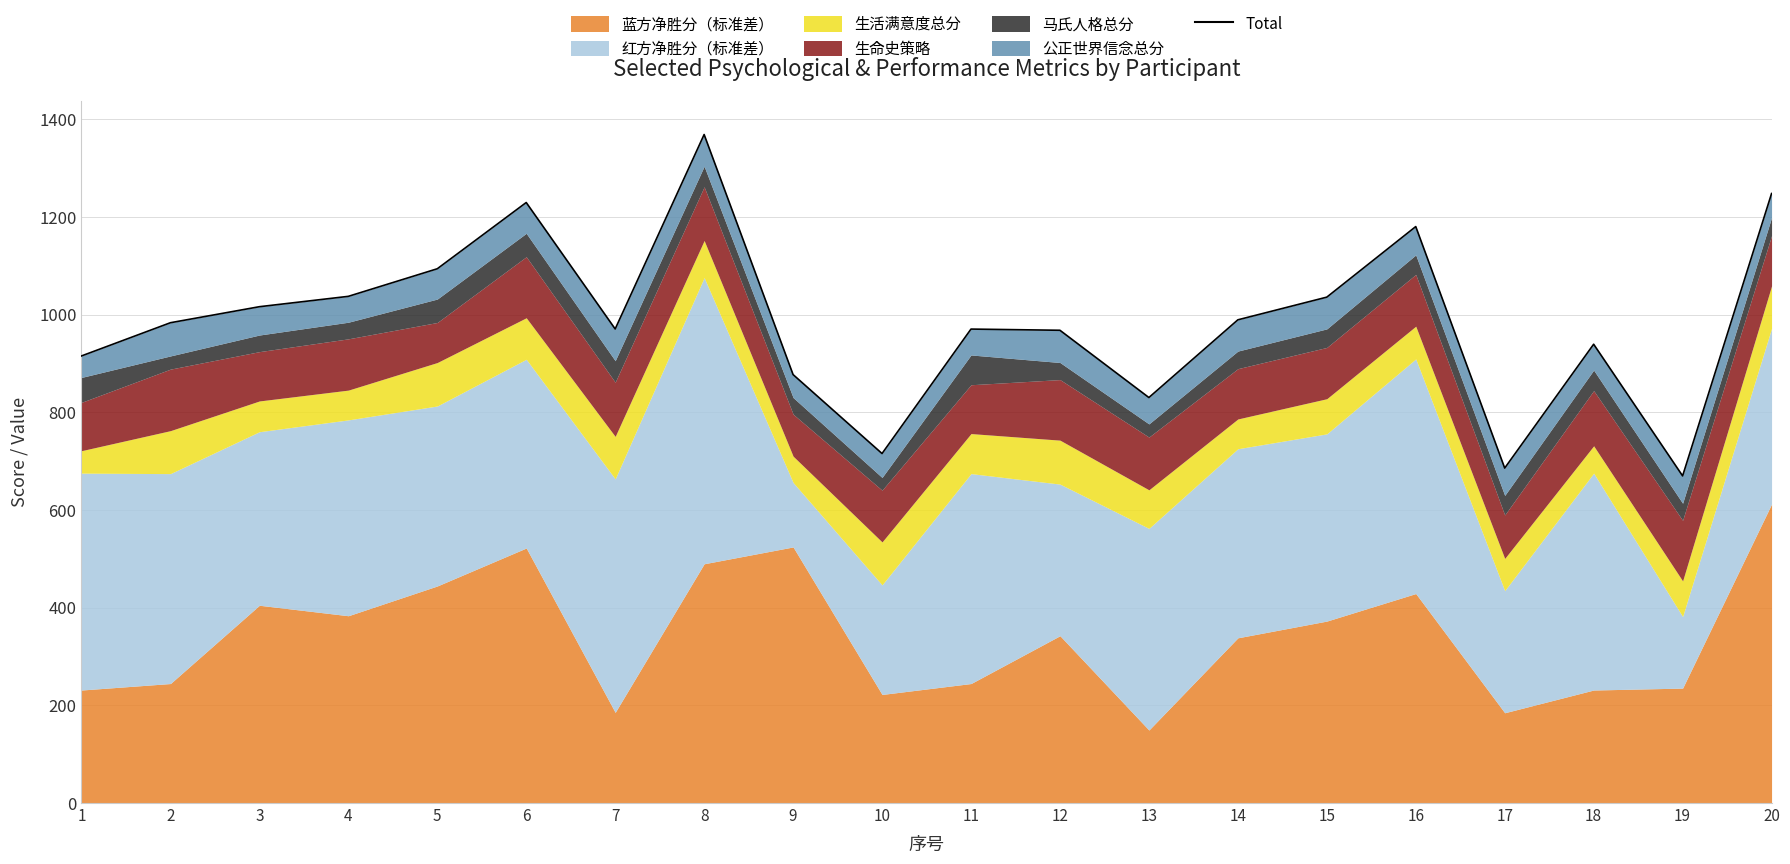

List the labels in order of value, largest first.

8, 20, 6, 16, 5, 4, 15, 3, 14, 2, 7, 11, 12, 18, 1, 9, 13, 10, 17, 19